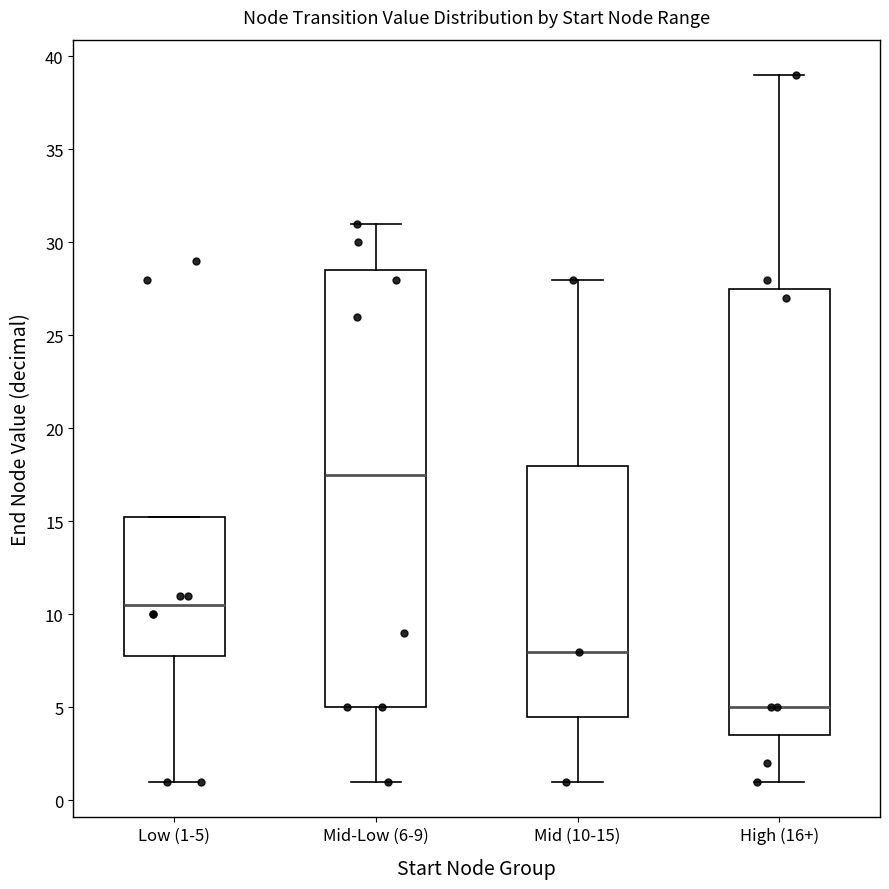

Reading left to right, read every box against the y-axis: the position of its median line, the range the box covers, and the ends of its whiskers. The values are not printed on the chart, so give them approximately, as read against the axis.

Low (1-5): median 10.5, box 8.0 to 15.5, whiskers 1.0 to 15.5
Mid-Low (6-9): median 17.5, box 5.0 to 28.5, whiskers 1.0 to 31.0
Mid (10-15): median 8.0, box 4.5 to 18.0, whiskers 1.0 to 28.0
High (16+): median 5.0, box 3.5 to 27.5, whiskers 1.0 to 39.0